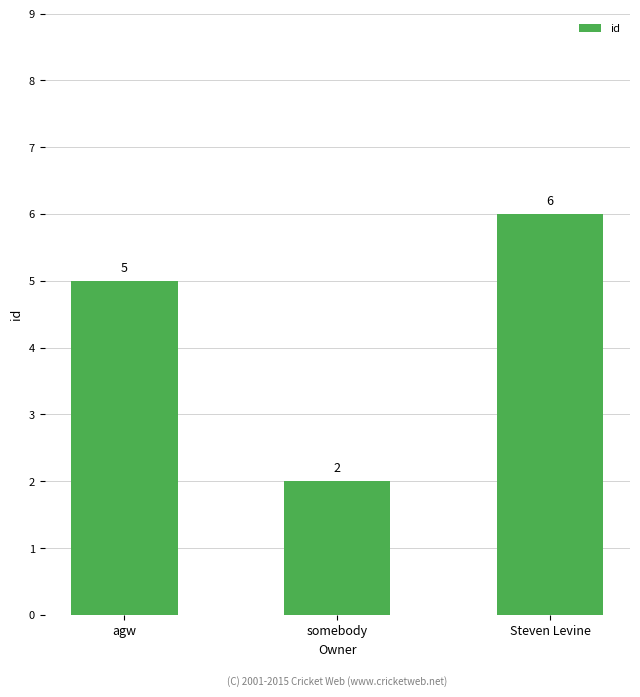

What is the label of the 2nd bar from the right?

somebody